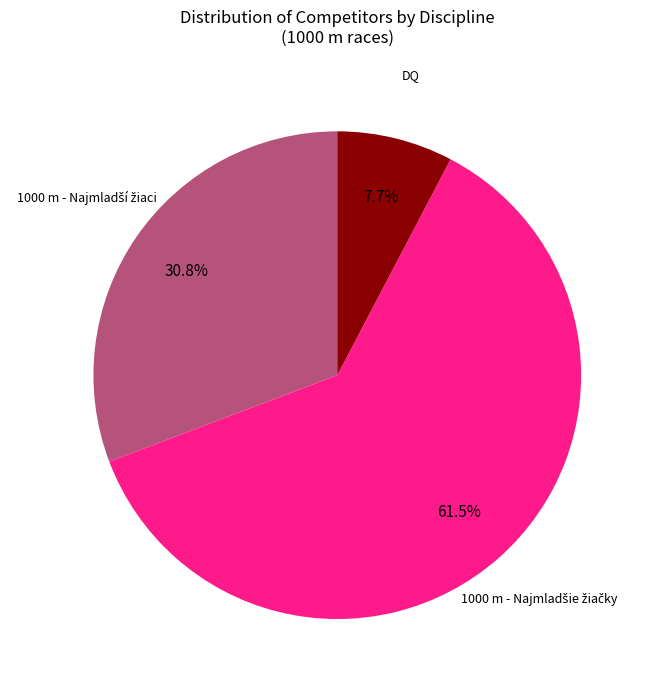

How many slices are in this pie chart?

3